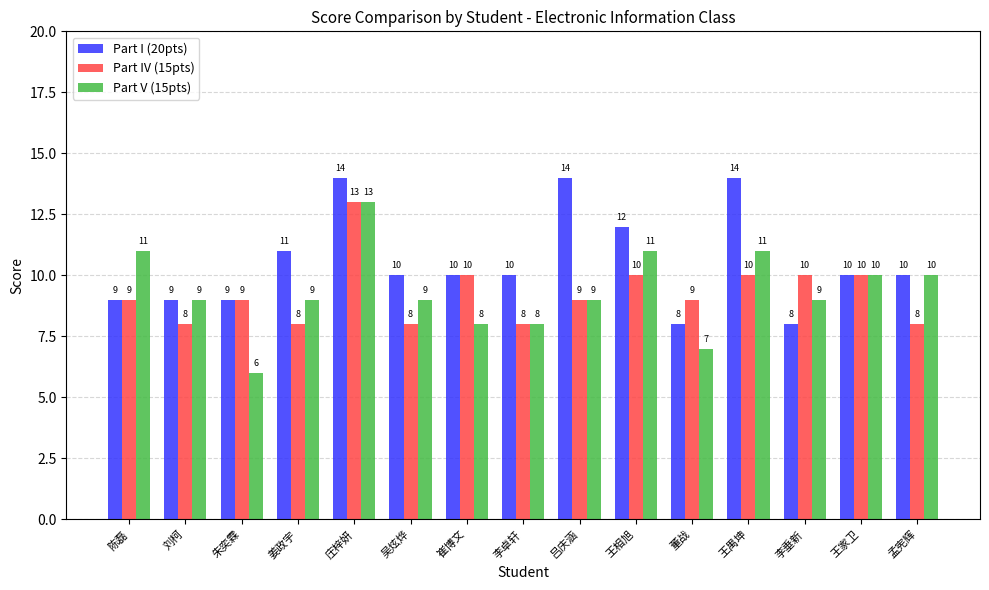

Rank the series at 董战 from lowest to highest value.

Part V (15pts), Part I (20pts), Part IV (15pts)